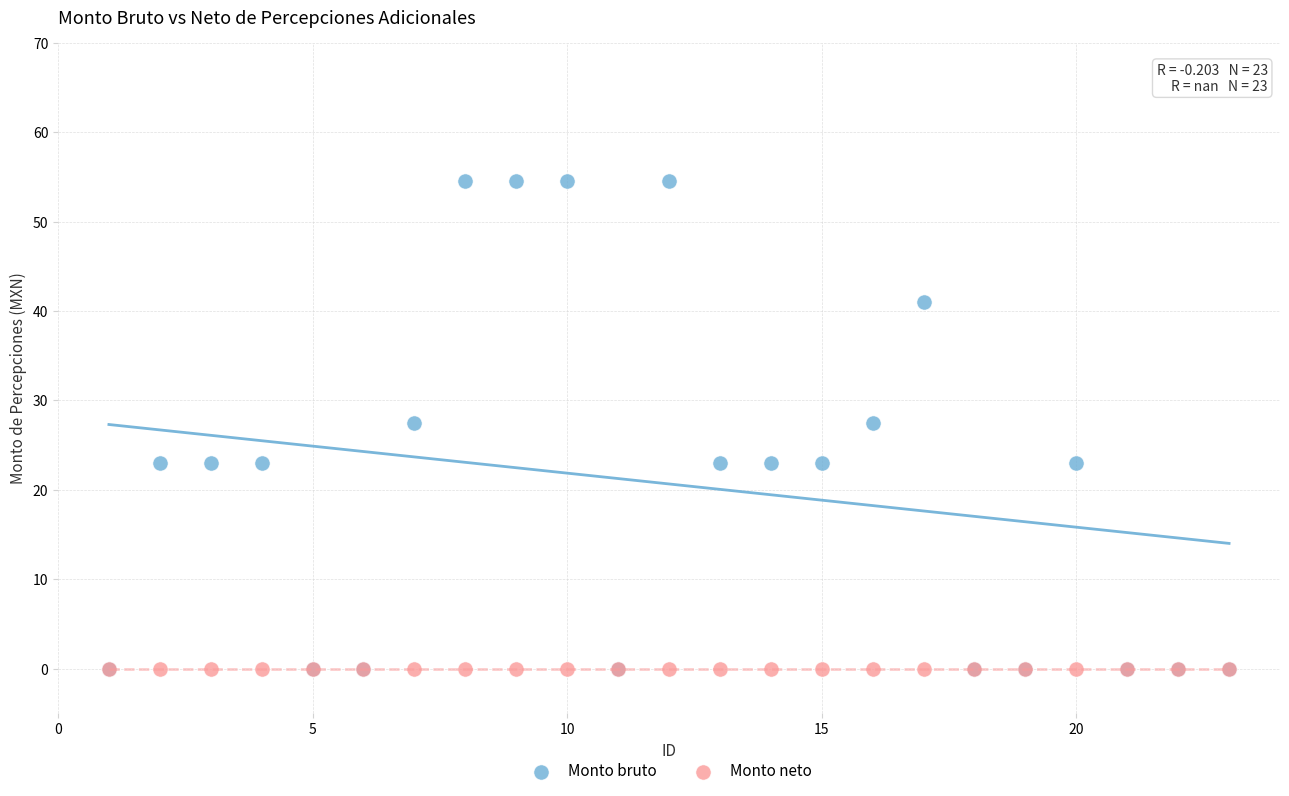

Which series contains the highest Y value?

Monto bruto